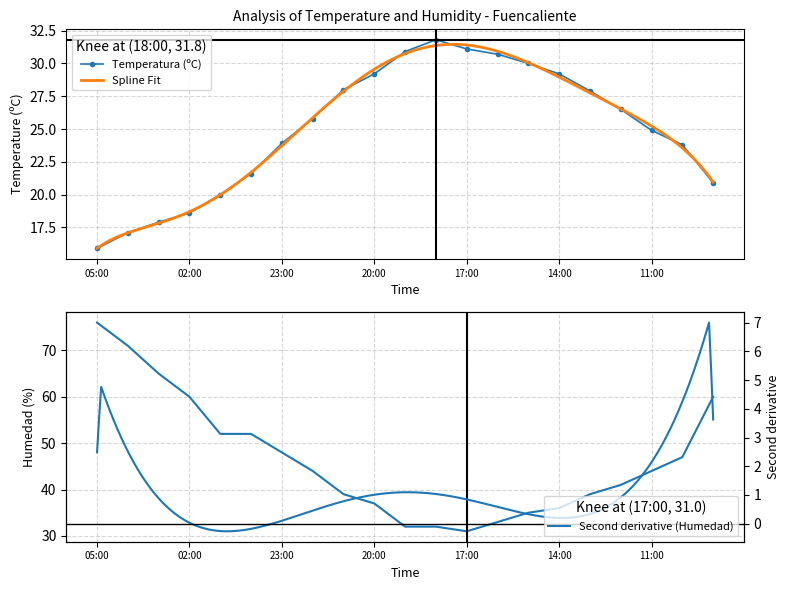

Is it true that Temperatura (ºC) equals 24.9 at 11:00?

True